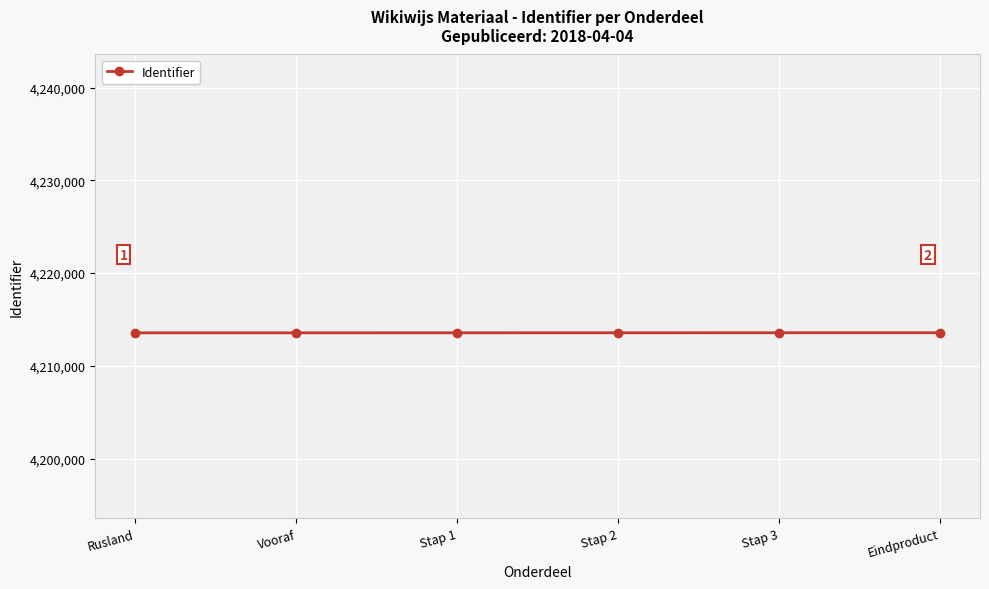

What is the minimum value shown in the chart?

4213555